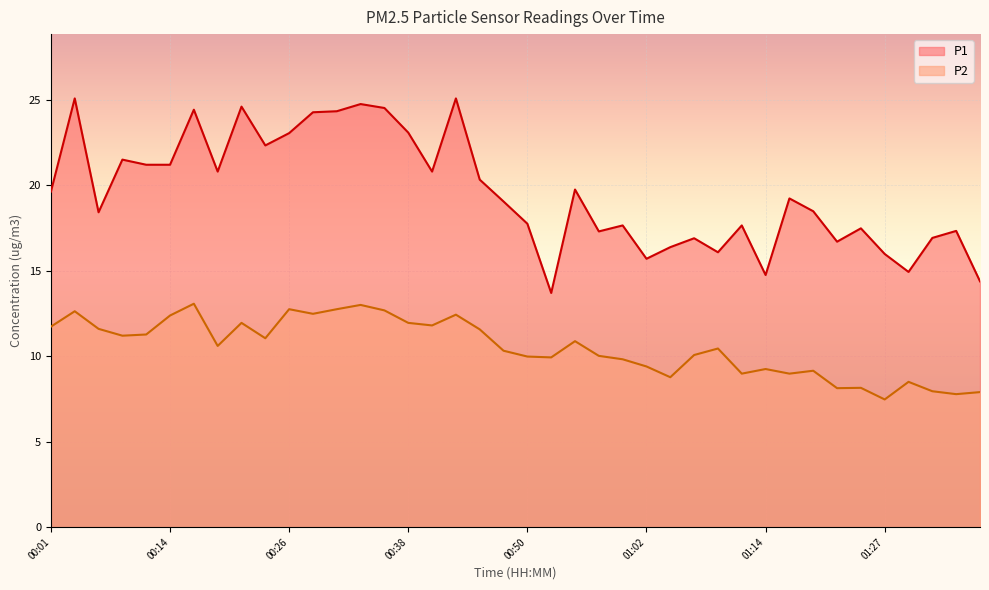

What is the difference between the second highest and minimum values in the P2 series?

5.5